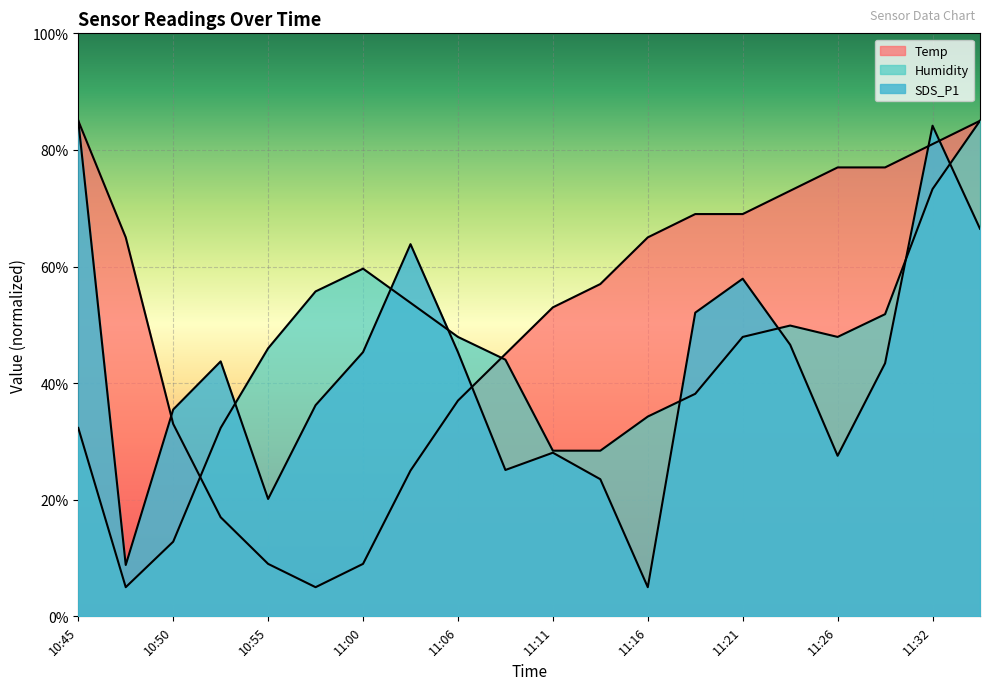

Which category has the lowest value in the Humidity series?

10:48